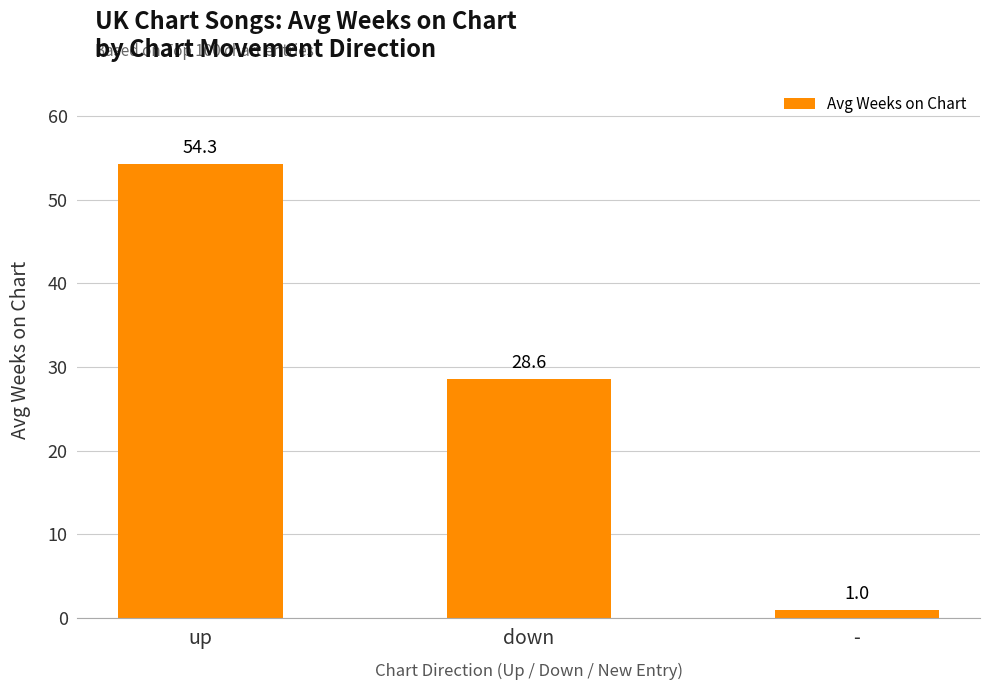

True or false: the data shows 28.6 at down.

True